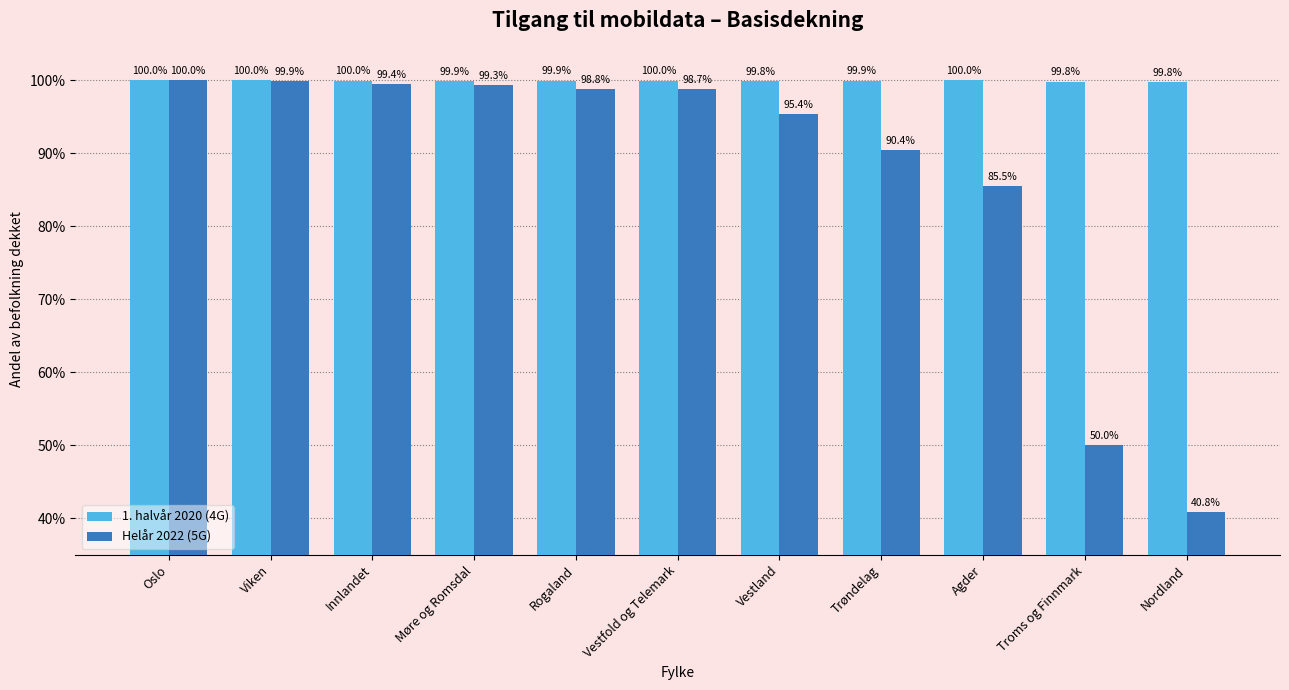

Reading left to right, transcribe all the data shown in this chart.

1. halvår 2020 (4G): Oslo=1.0	Viken=1.0	Innlandet=1.0	Møre og Romsdal=1.0	Rogaland=1.0	Vestfold og Telemark=1.0	Vestland=1.0	Trøndelag=1.0	Agder=1.0	Troms og Finnmark=1.0	Nordland=1.0
Helår 2022 (5G): Oslo=1.0	Viken=1.0	Innlandet=1.0	Møre og Romsdal=1.0	Rogaland=1.0	Vestfold og Telemark=1.0	Vestland=1.0	Trøndelag=0.9	Agder=0.9	Troms og Finnmark=0.5	Nordland=0.4